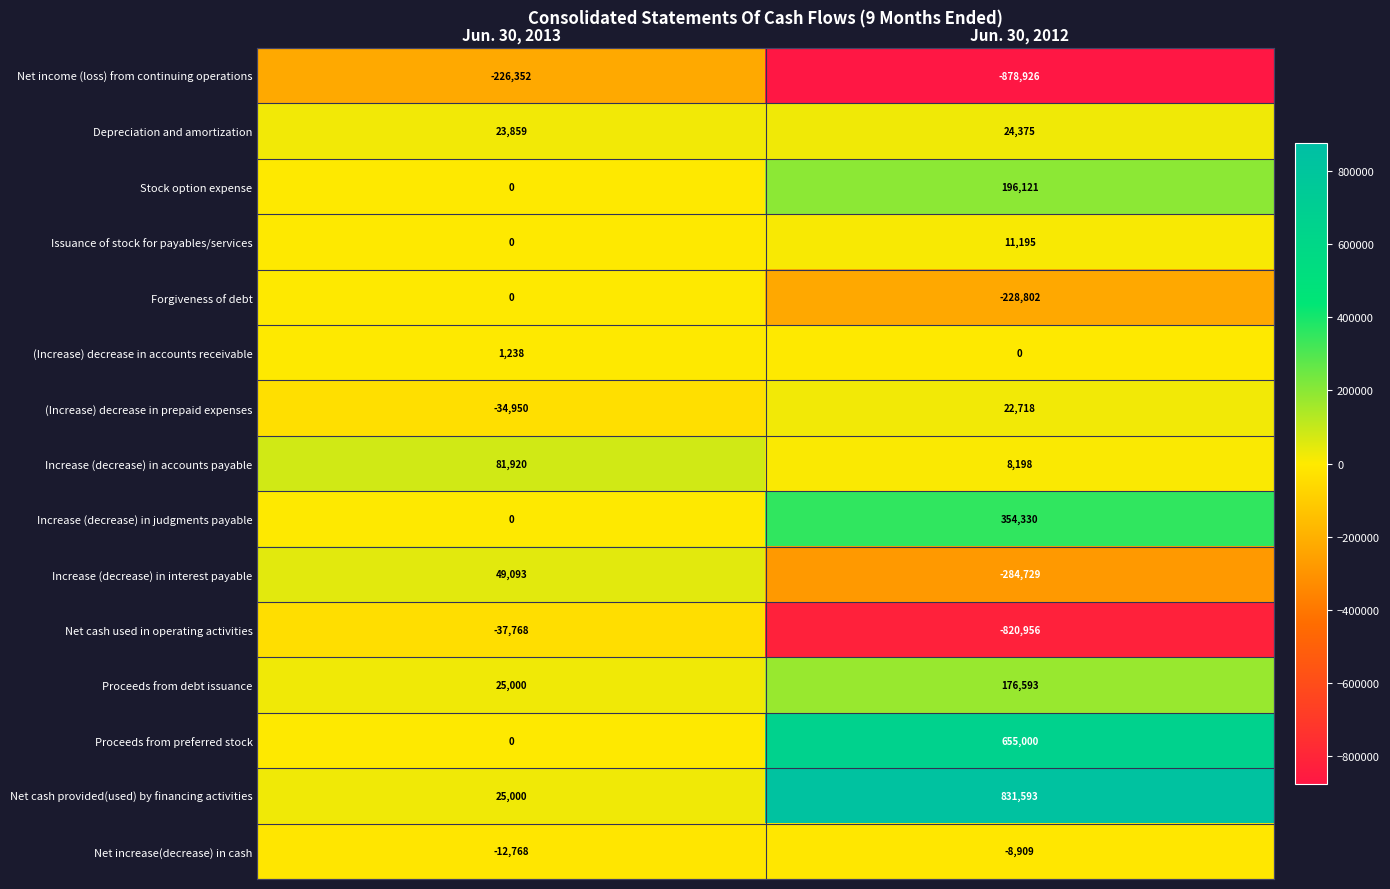

List the labels in order of Proceeds from preferred stock value, smallest first.

Jun. 30, 2013, Jun. 30, 2012